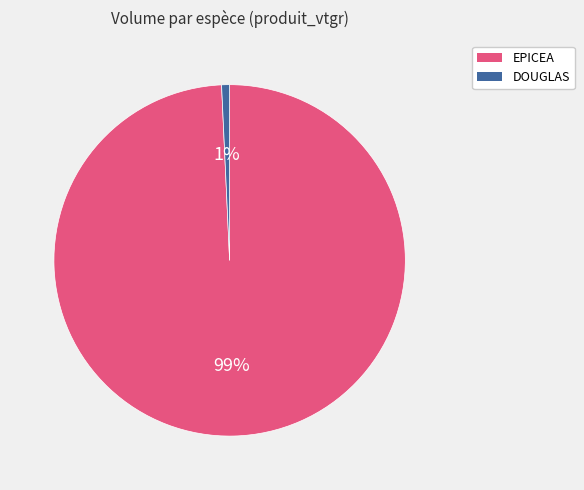

Does any single category account for the majority?

Yes